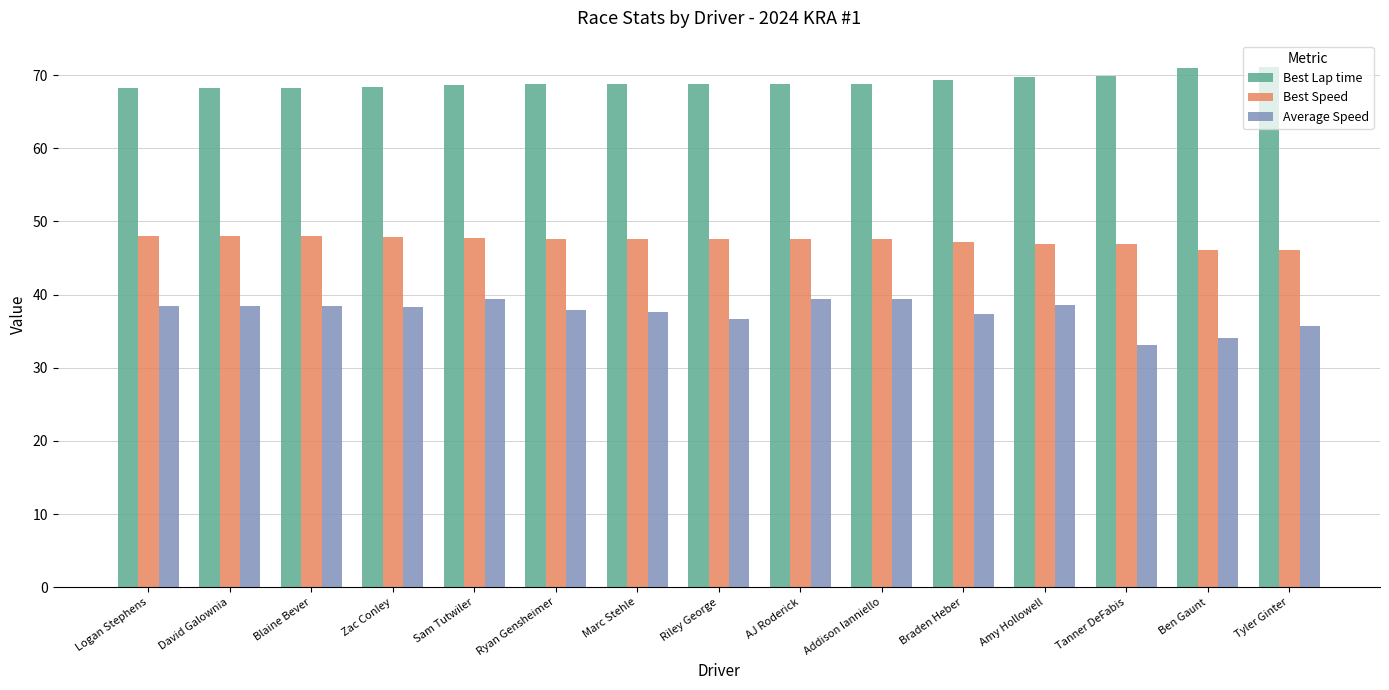

Are the bars grouped side by side (vs. stacked)?

Yes